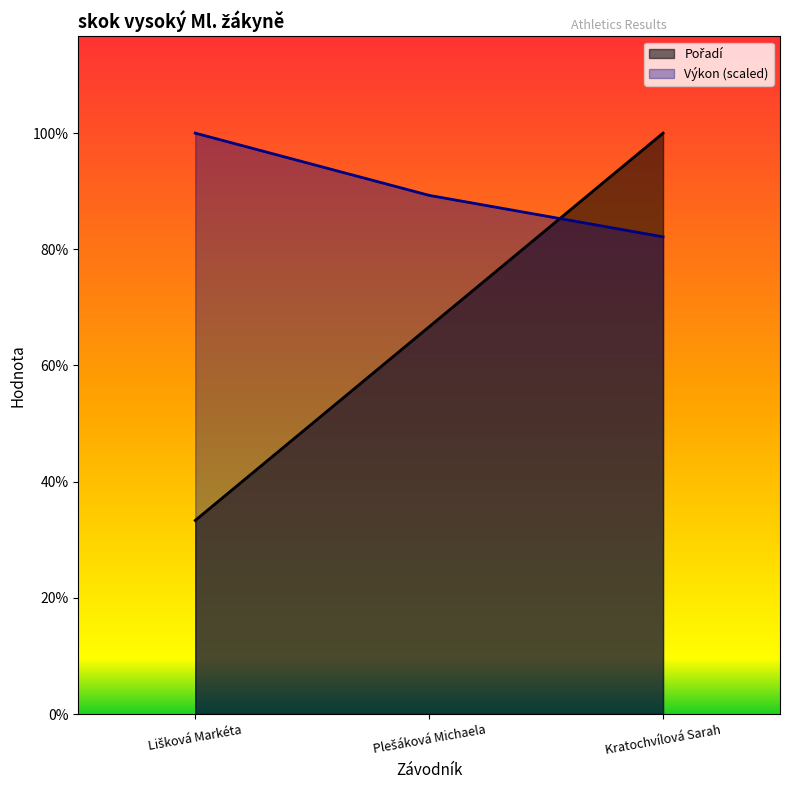

The value of Výkon at Lišková Markéta is 3.0. True or false?

True